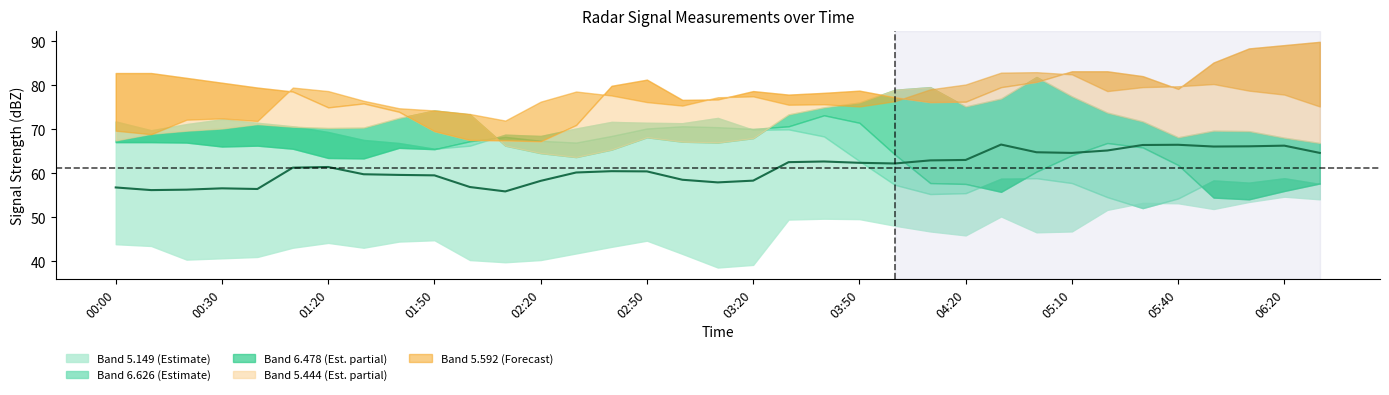

Reading left to right, extract all data points from this chart.

56.8	56.2	56.3	56.6	56.5	61.3	61.5	59.8	59.6	59.5	56.9	55.9	58.3	60.2	60.5	60.5	58.6	58.0	58.4	62.5	62.7	62.4	62.2	62.9	63.0	66.6	64.8	64.7	65.2	66.4	66.5	66.1	66.2	66.3	64.7